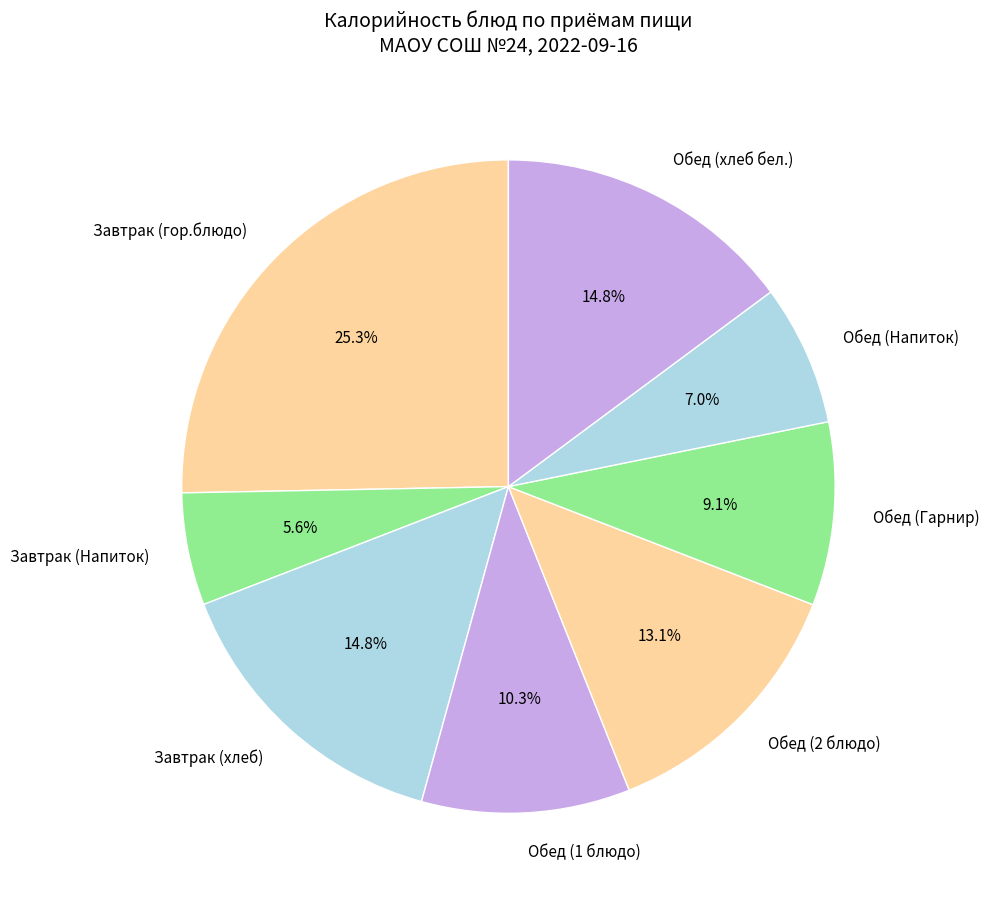

To the nearest percent, what percentage of the pie is Обед (Гарнир)?

9%